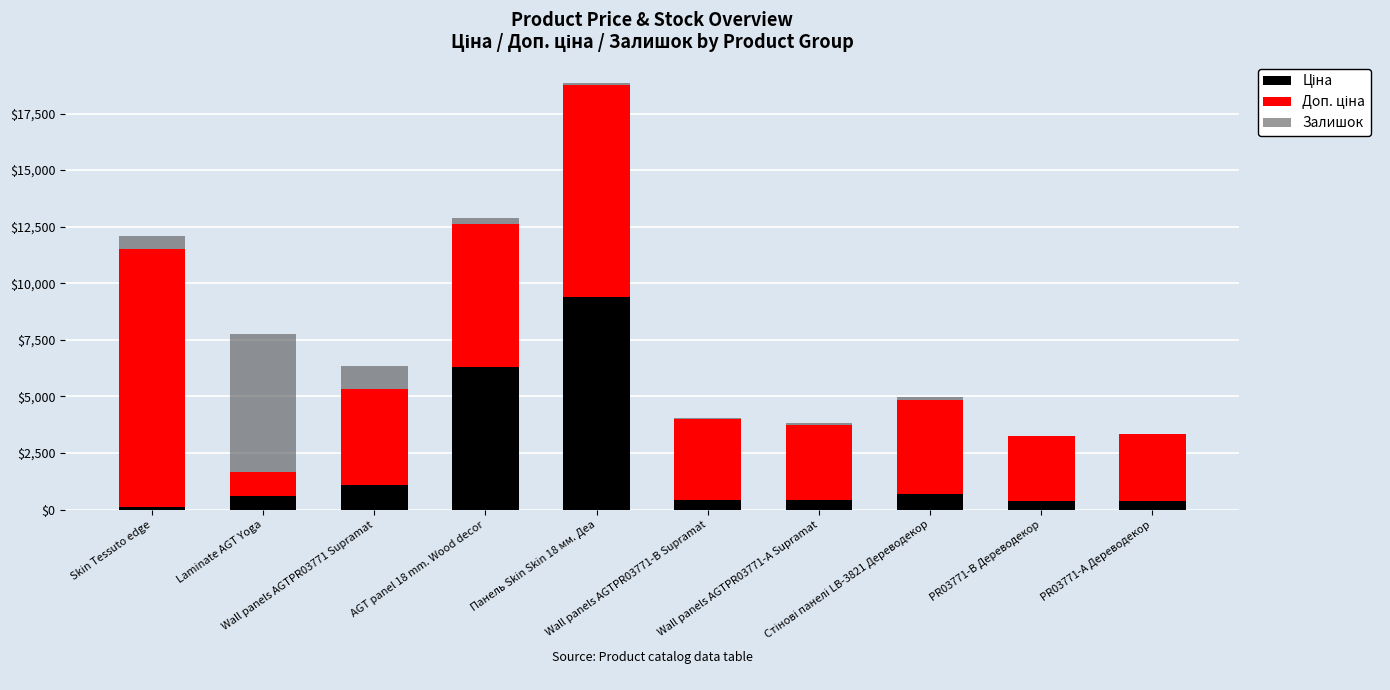

How many categories are shown in the chart?

10